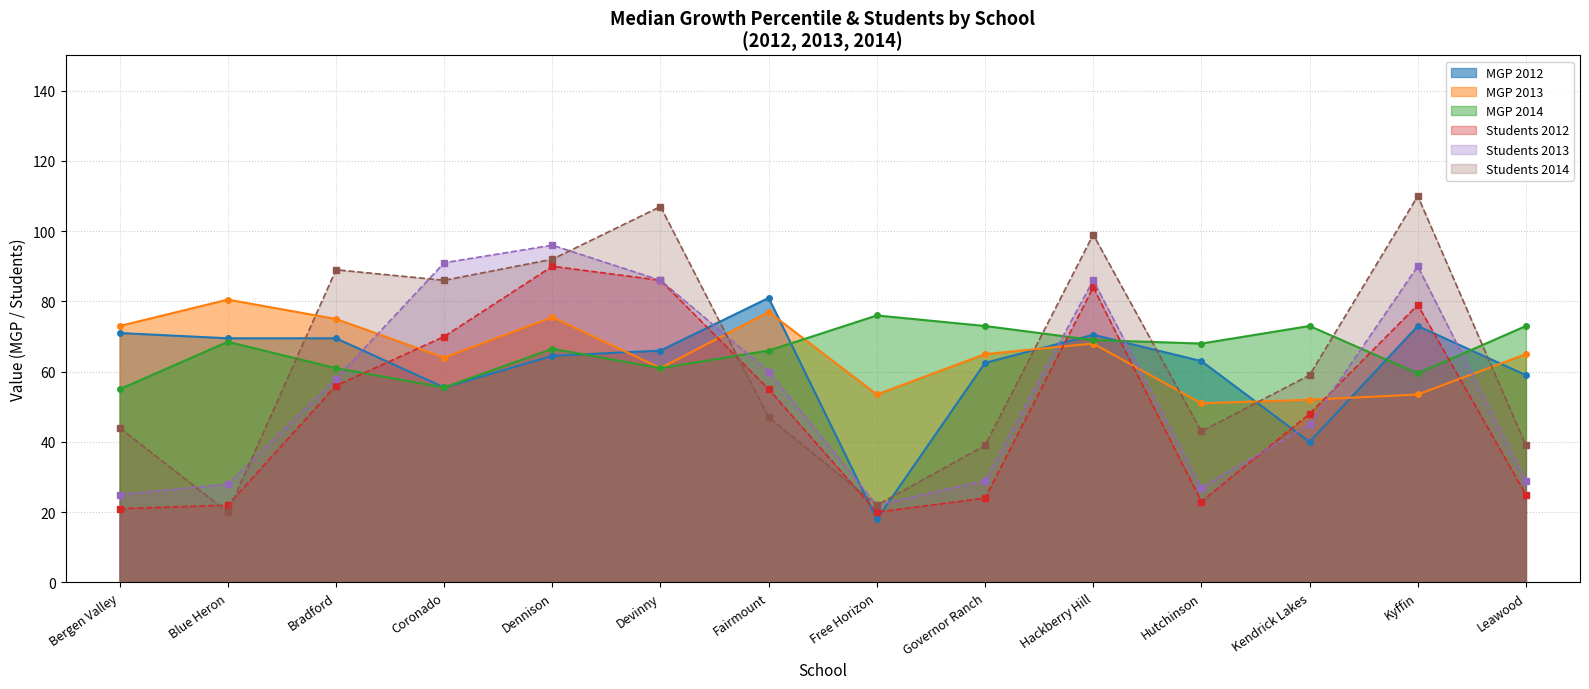

Is the value of MGP 2013 at Leawood greater than the value of Students 2014 at Blue Heron?

Yes